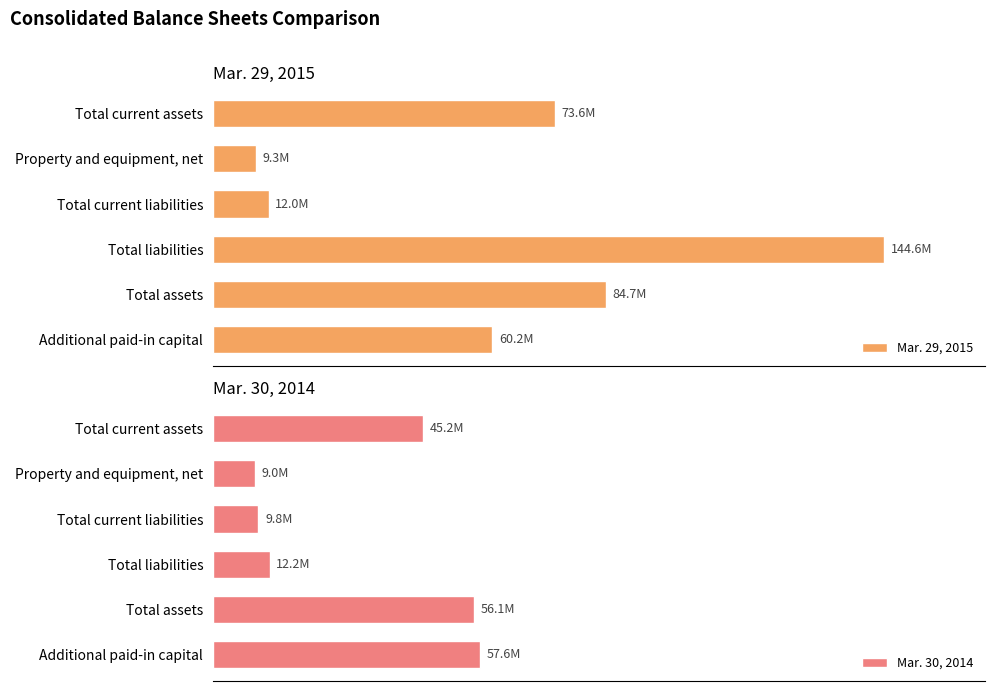

Rank the series at Total current liabilities from lowest to highest value.

Mar. 30, 2014, Mar. 29, 2015